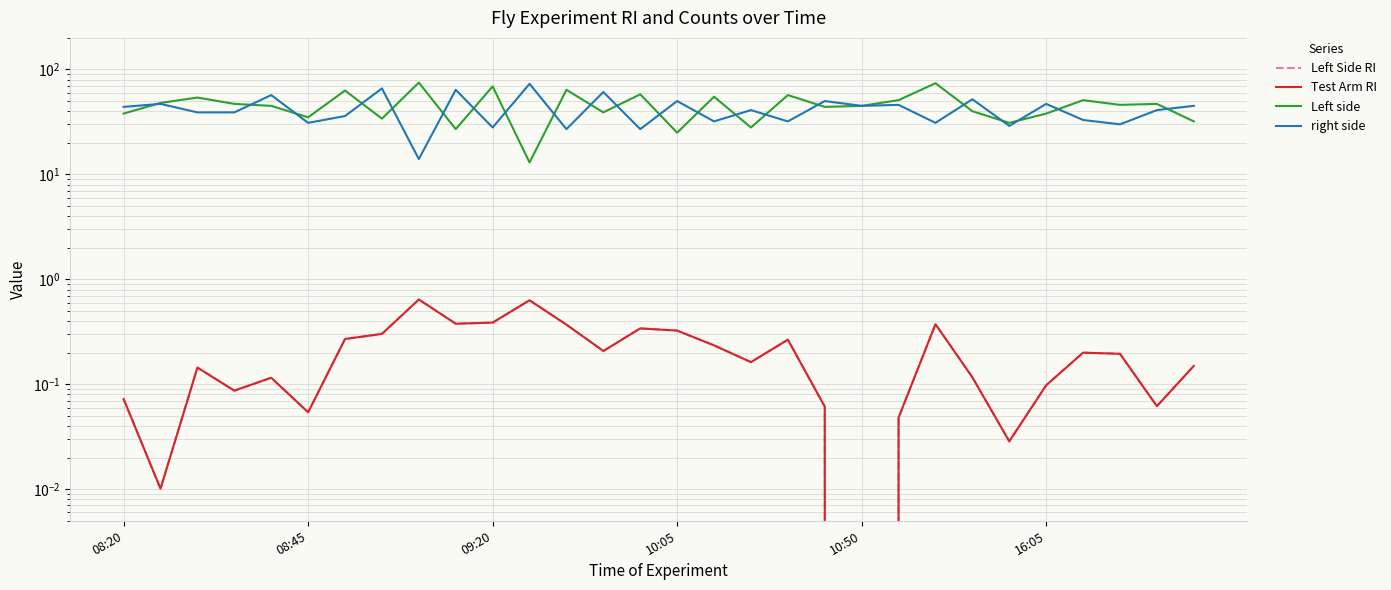

True or false: Left Side RI and Test Arm RI cross at least once.

False